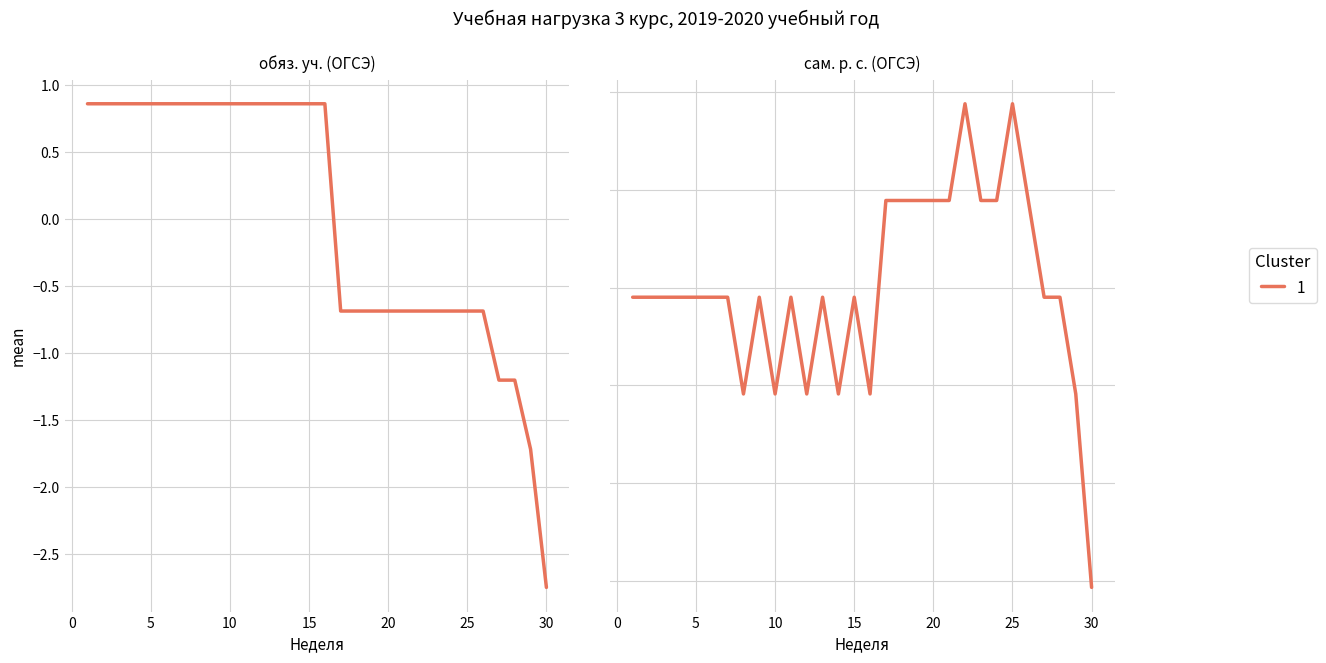

What is the maximum value shown in the chart?

1.9